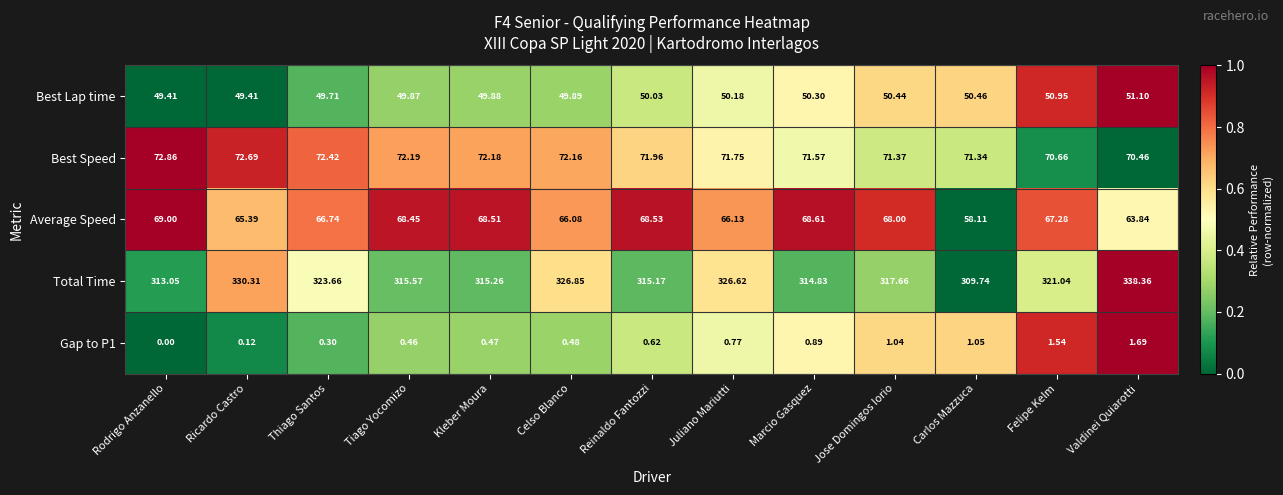

Count the number of data series in this chart.

5